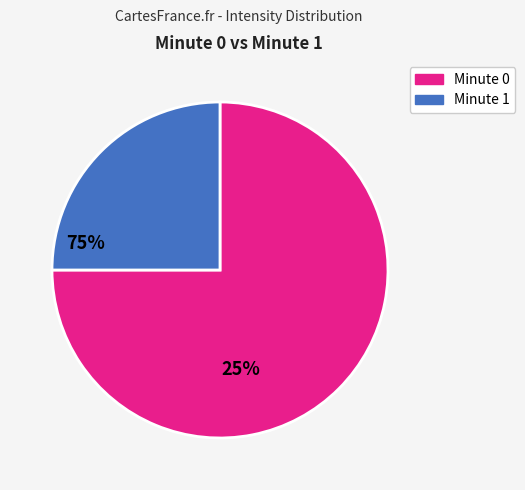

Does any single category account for the majority?

Yes